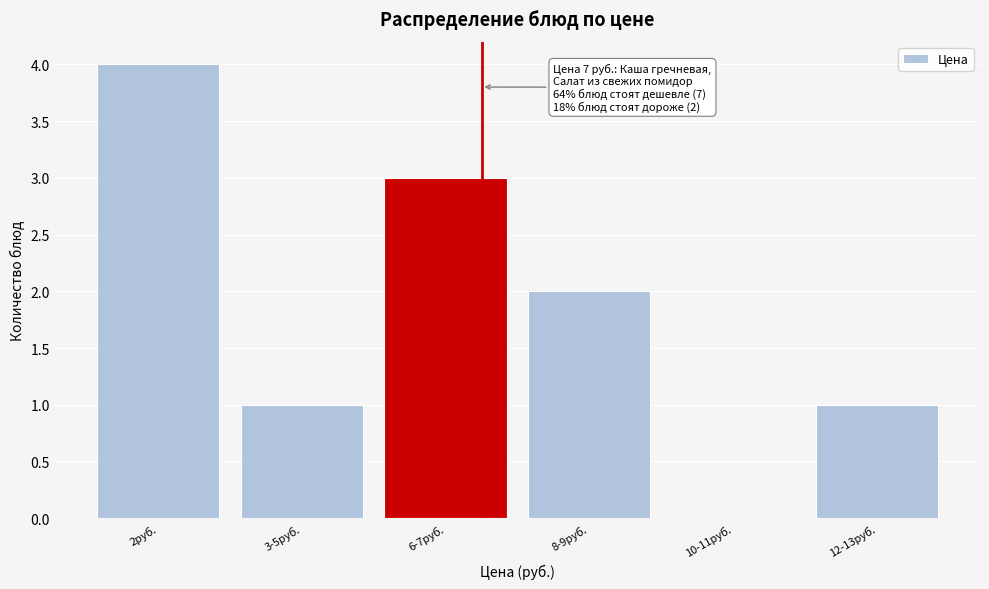

Reading left to right, list all the values displayed in this chart.

2руб.=4	3-5руб.=1	6-7руб.=3	8-9руб.=2	10-11руб.=0	12-13руб.=1